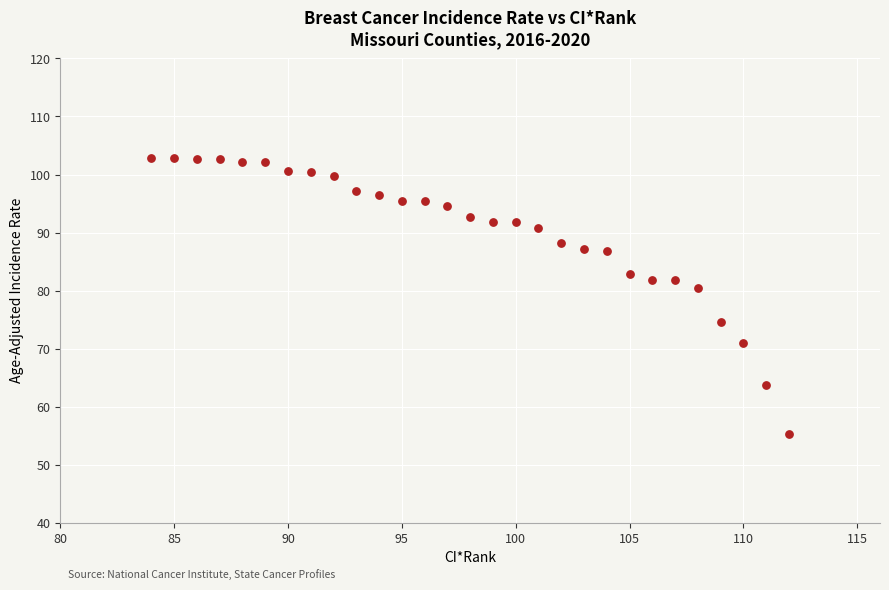

What is the range of X values (max minus min)?

28.0